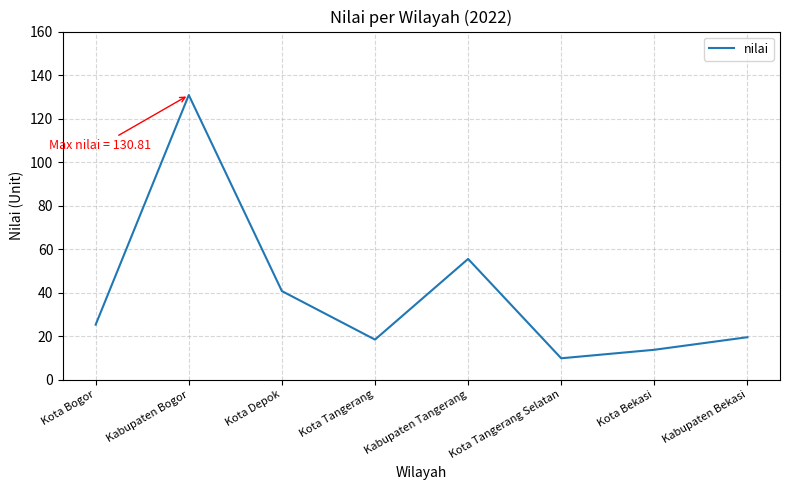

Reading left to right, what are all the values shown in this chart?

25.3	130.8	40.7	18.4	55.5	9.8	13.7	19.5